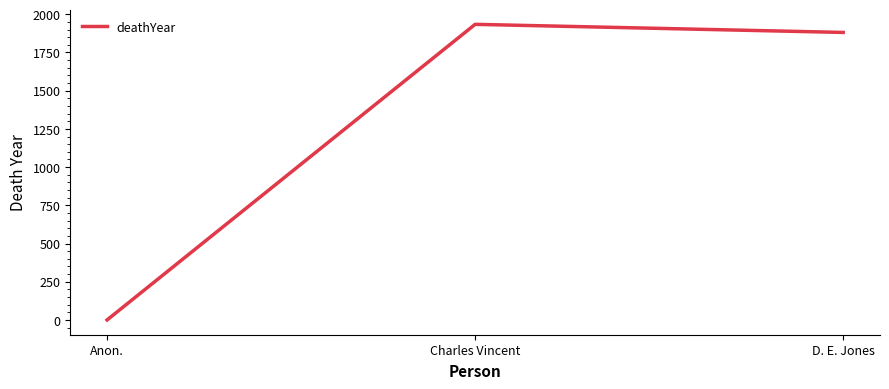

What is the difference between the maximum and minimum values?

1934